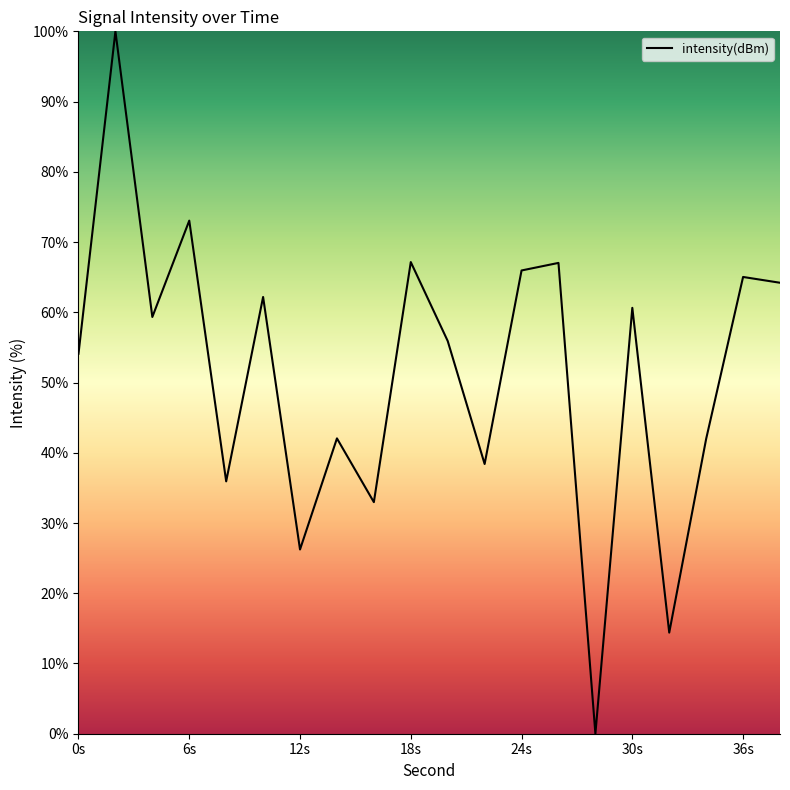

Reading right to left, transcribe all the data shown in this chart.

64.2	65.0	42.0	14.4	60.6	0.0	67.0	66.0	38.4	55.9	67.1	33.0	42.0	26.2	62.2	35.9	73.1	59.3	100.0	54.1